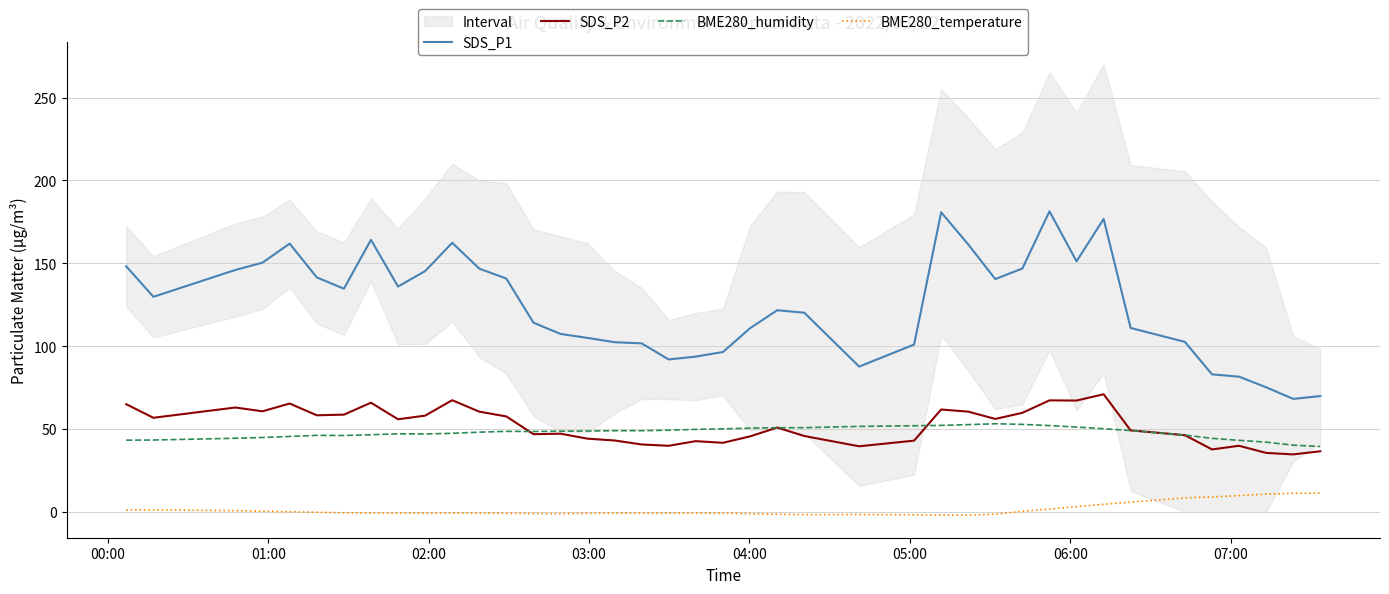

In SDS_P1, how many points are lower than both neighbors (excluding endpoints)?

8